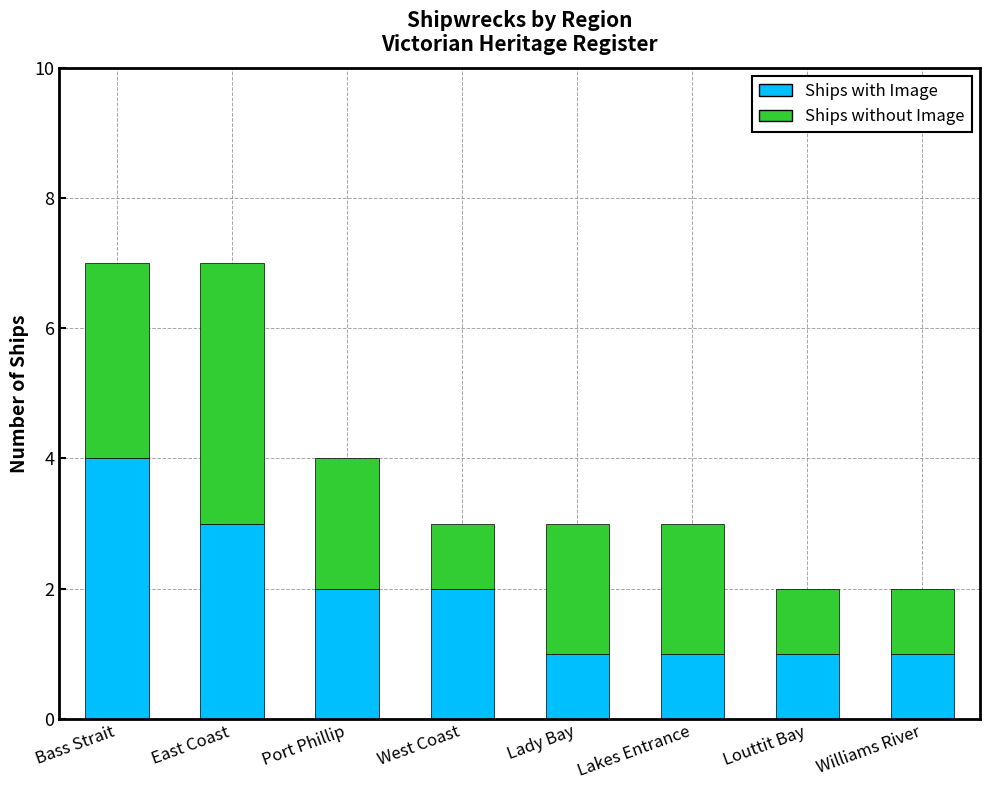

What is the maximum value for Ships with Image?

4